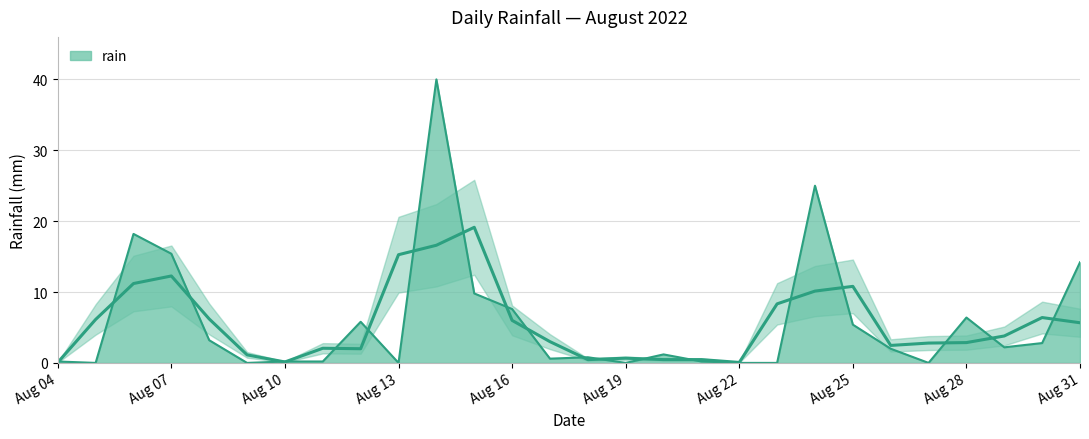

What is the approximate value at 2022-08-11?

0.2